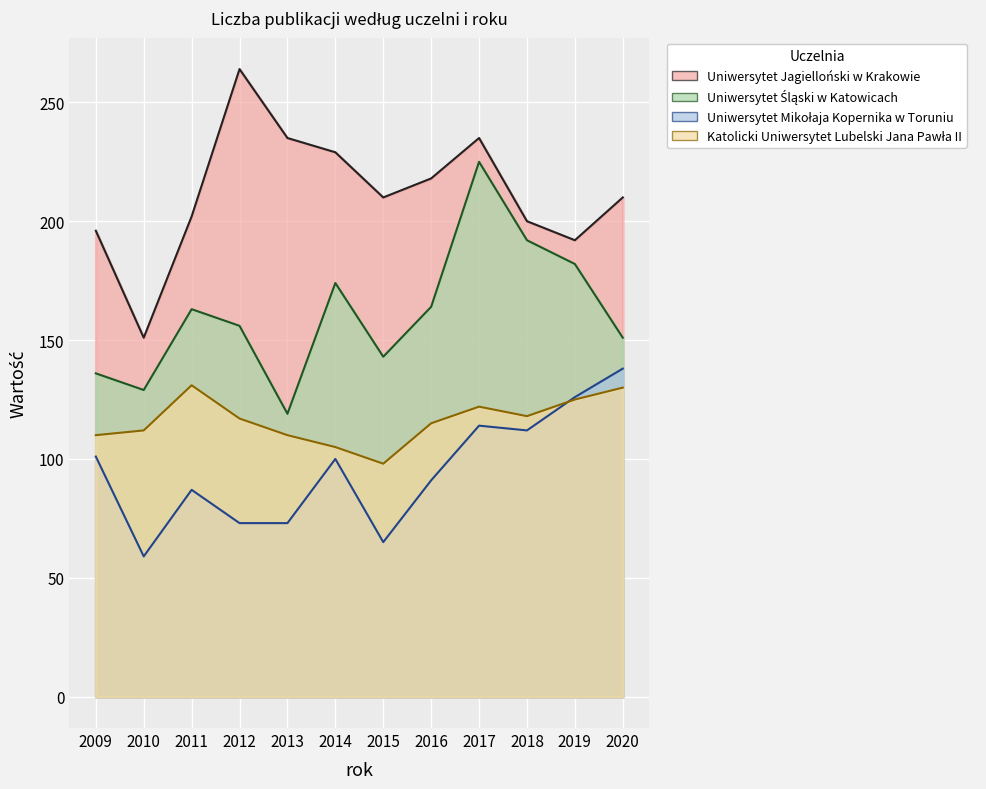

What is the difference between the maximum and minimum values in the Katolicki Uniwersytet Lubelski Jana Pawła II series?

33